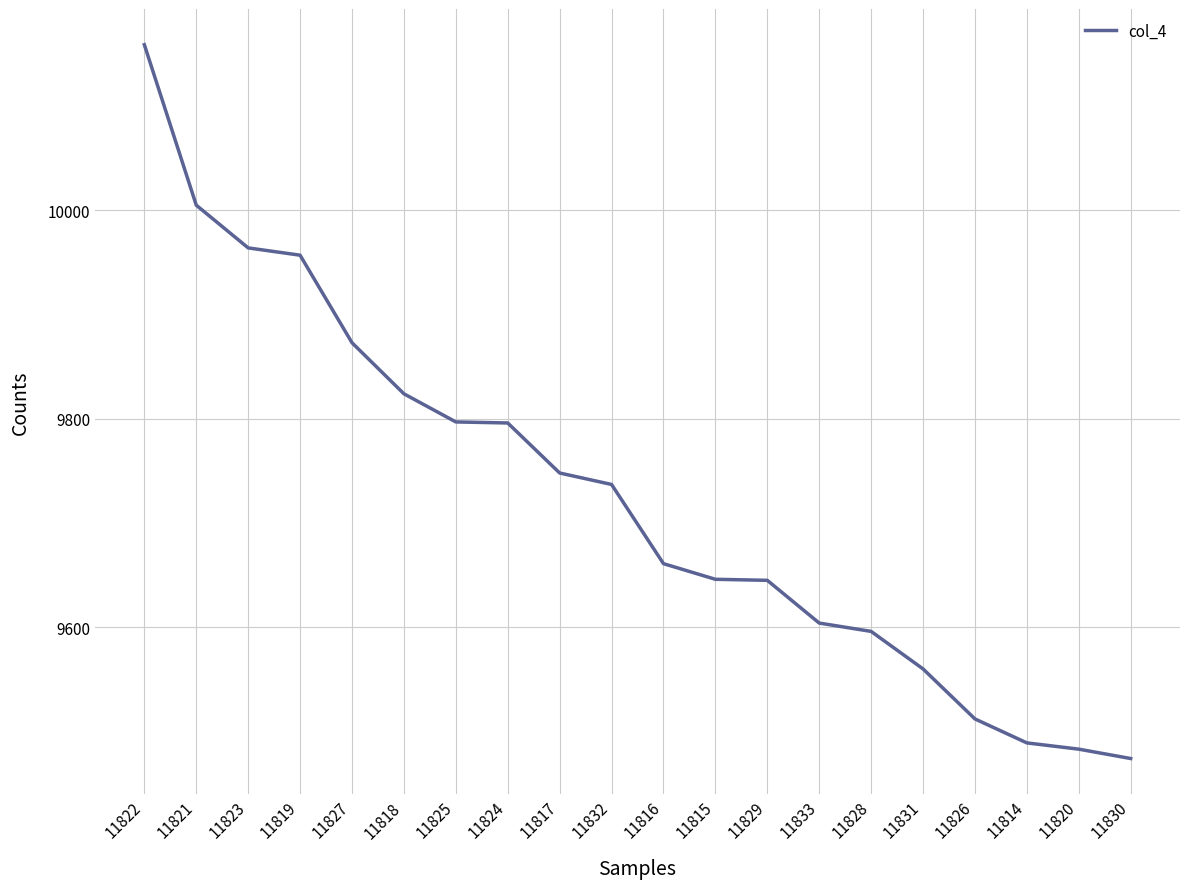

Where is the data nearest to the value 9816?

11818